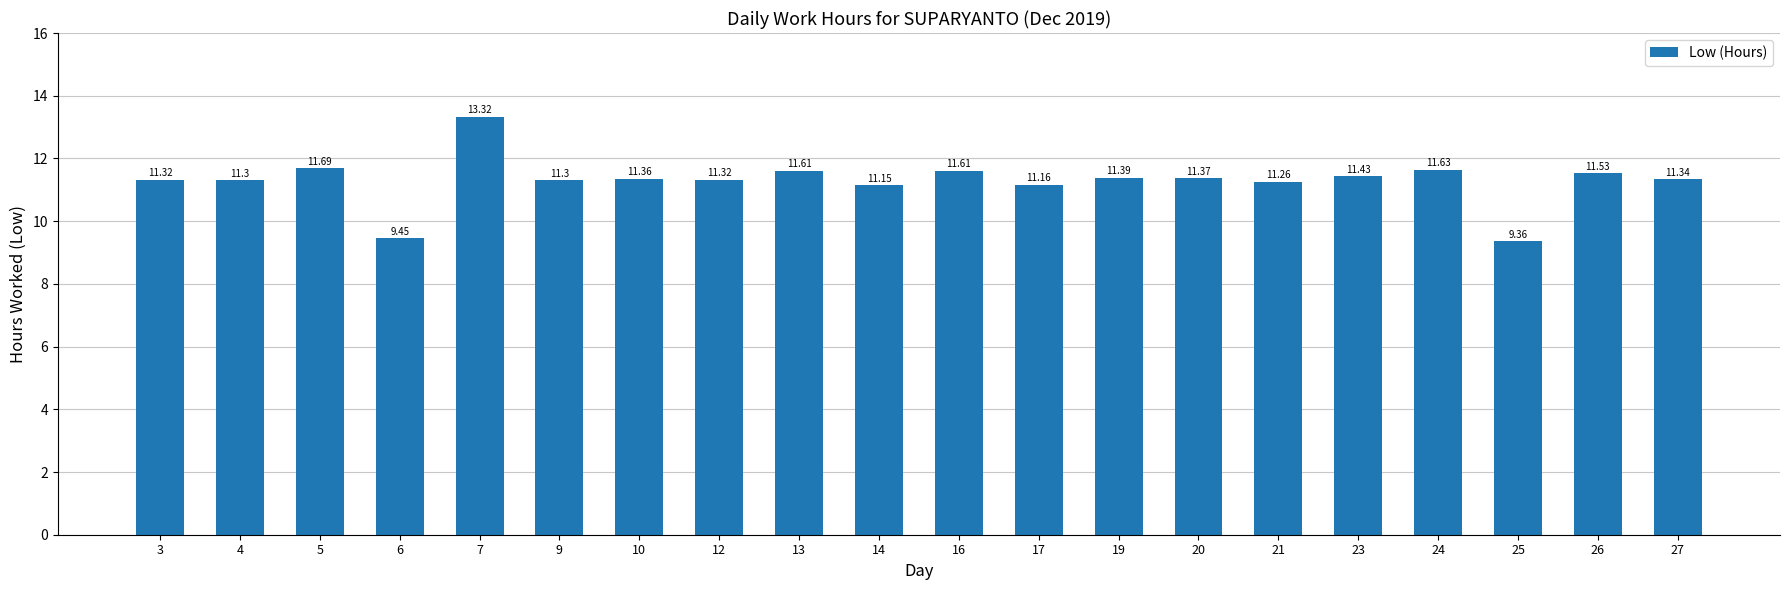

At which label does the data first exceed 11?

3